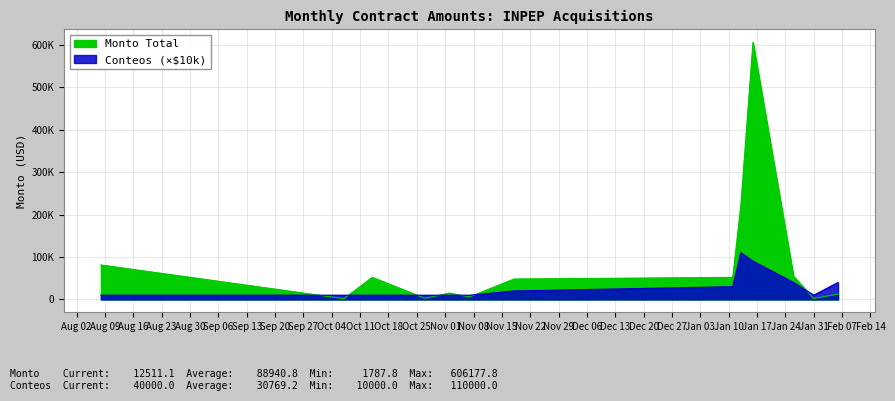

Does the chart display data point markers on the line(s)?

No